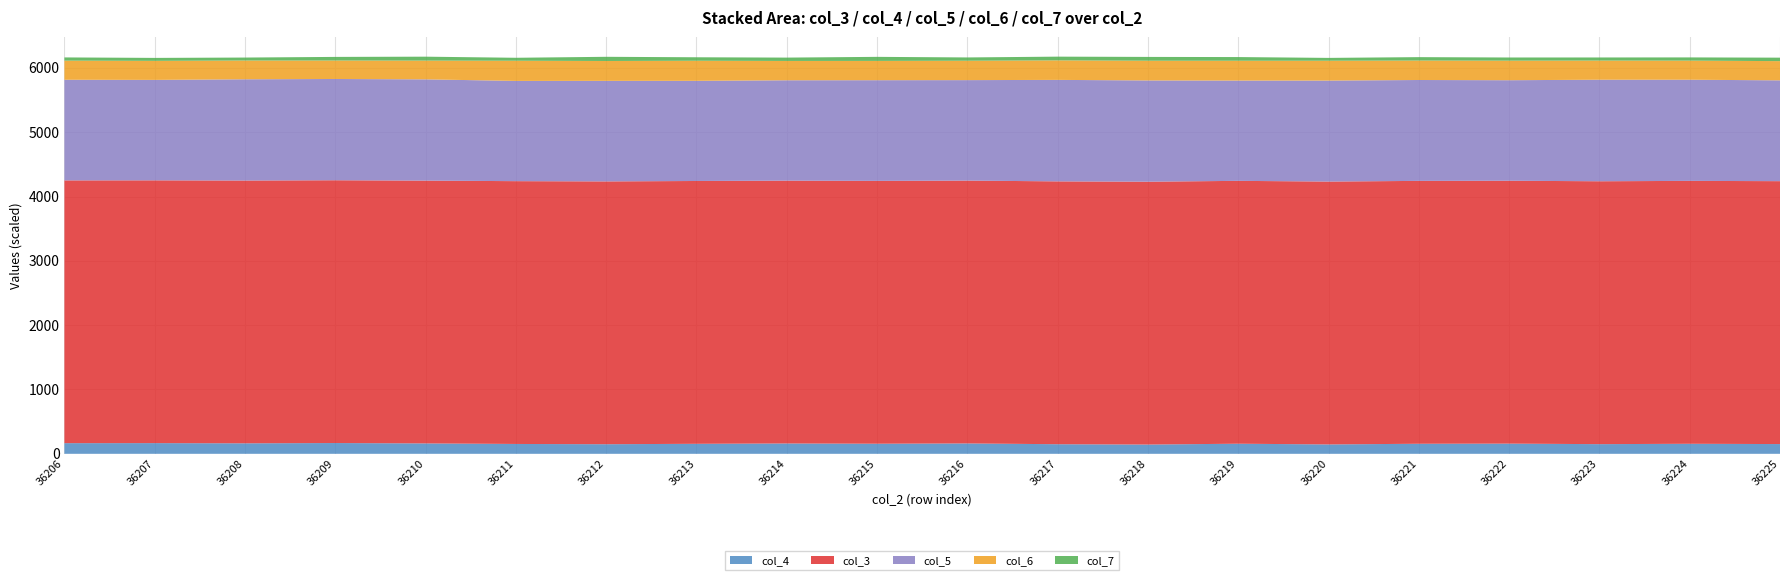

What is the minimum value for col_4?

144.0